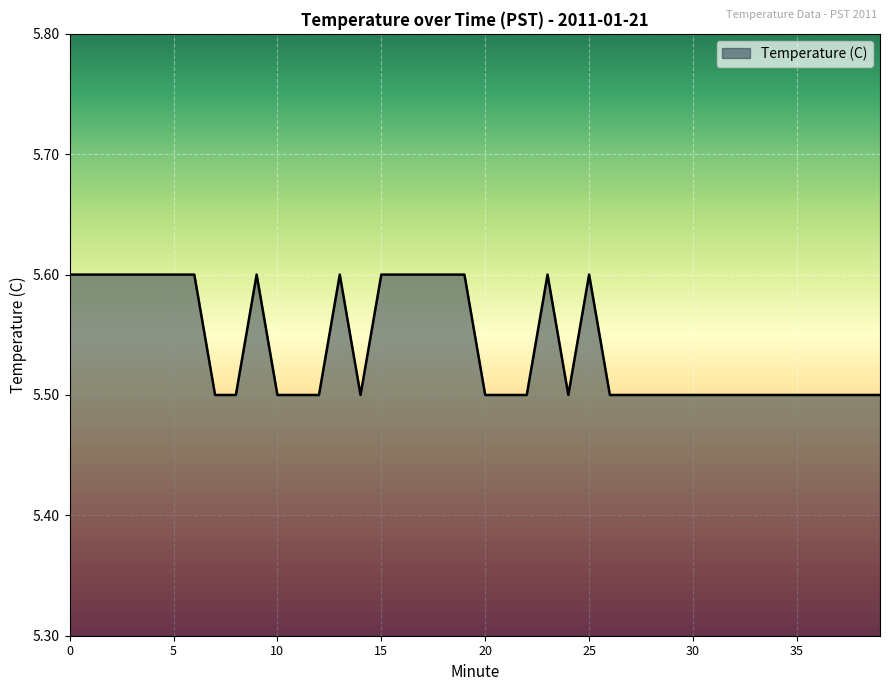

What is the greatest value displayed?

5.6